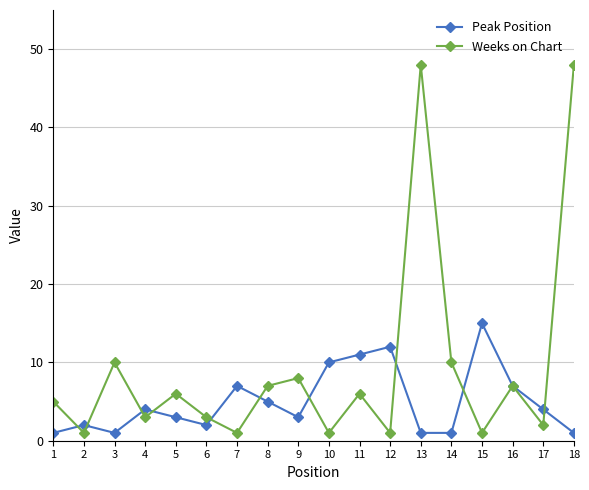

True or false: Weeks on Chart and Peak Position intersect in this chart.

True